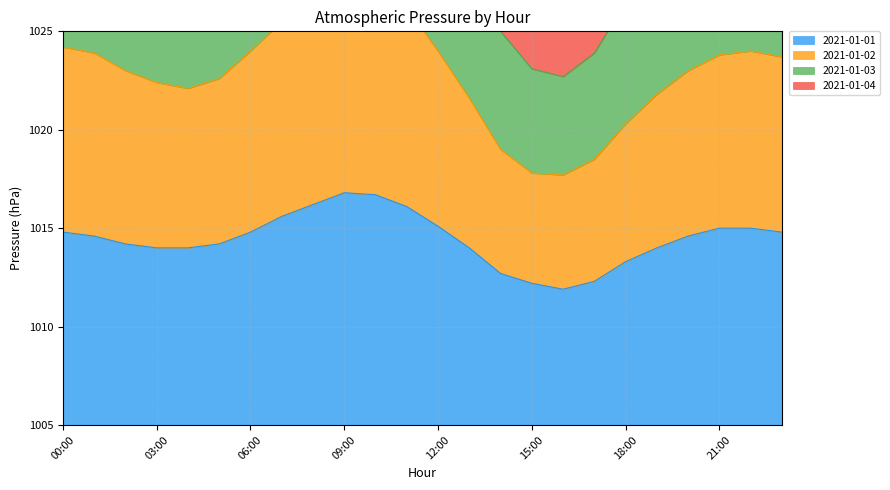

Rank the series by their maximum value, from highest to lowest.

2021-01-03, 2021-01-04, 2021-01-02, 2021-01-01